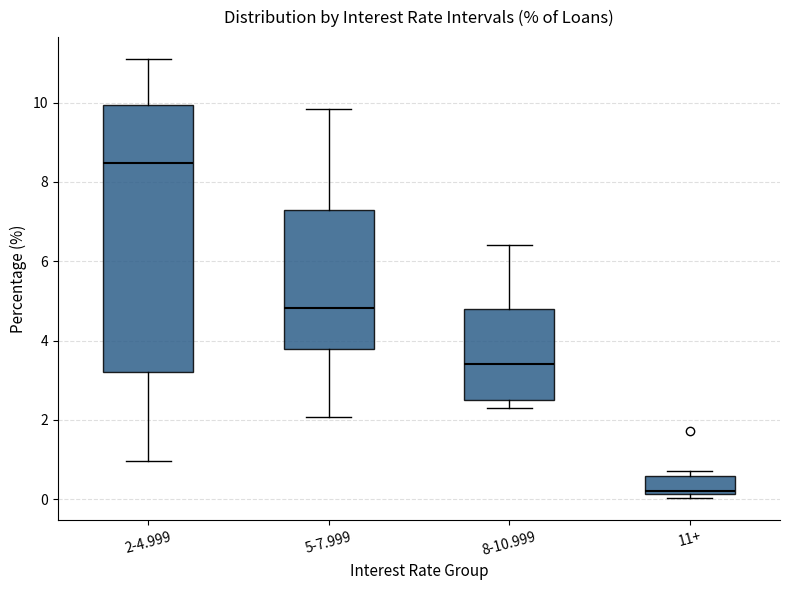

Where is the upper edge of the box for 2-4.999 on the y-axis? The values are not printed on the chart, so give them approximately, as read against the axis.

10.0